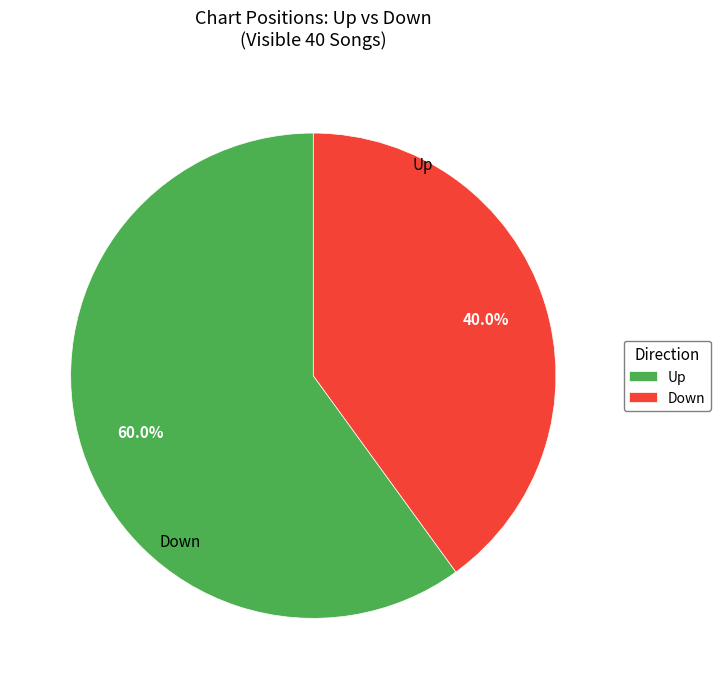

How many slices are in this pie chart?

2